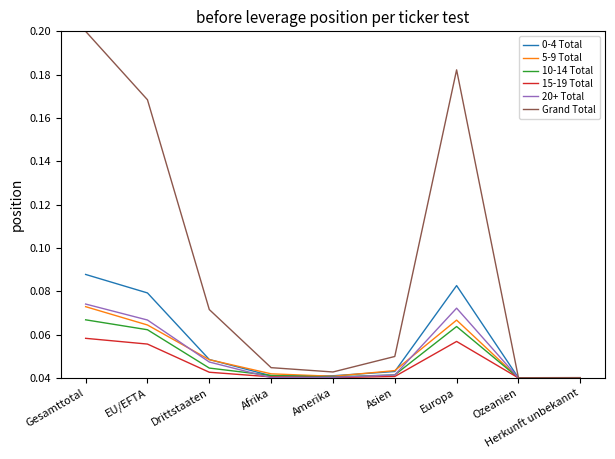

Count the number of data series in this chart.

6